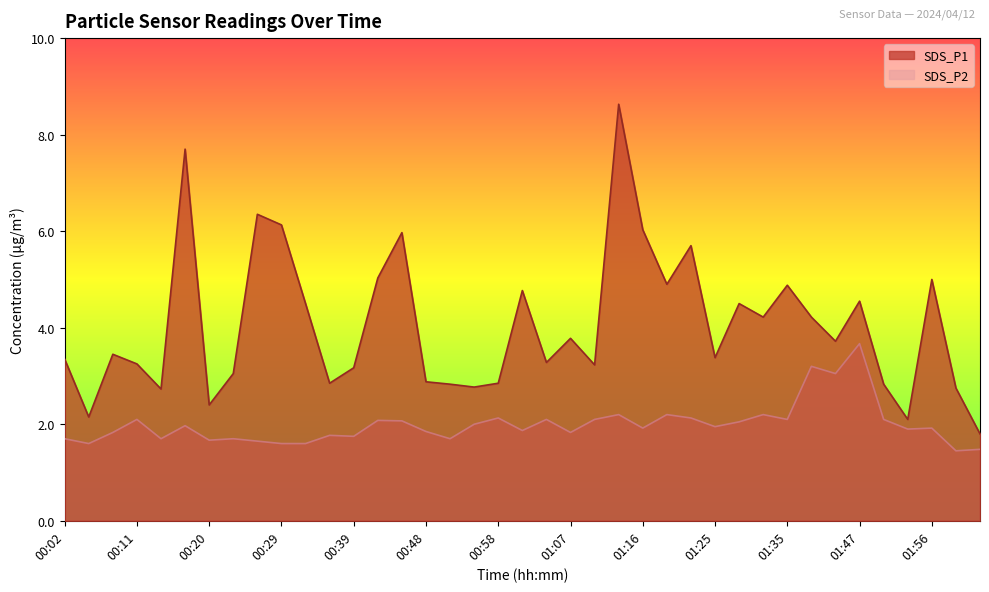

What is the total value across all series at 01:50?

4.9